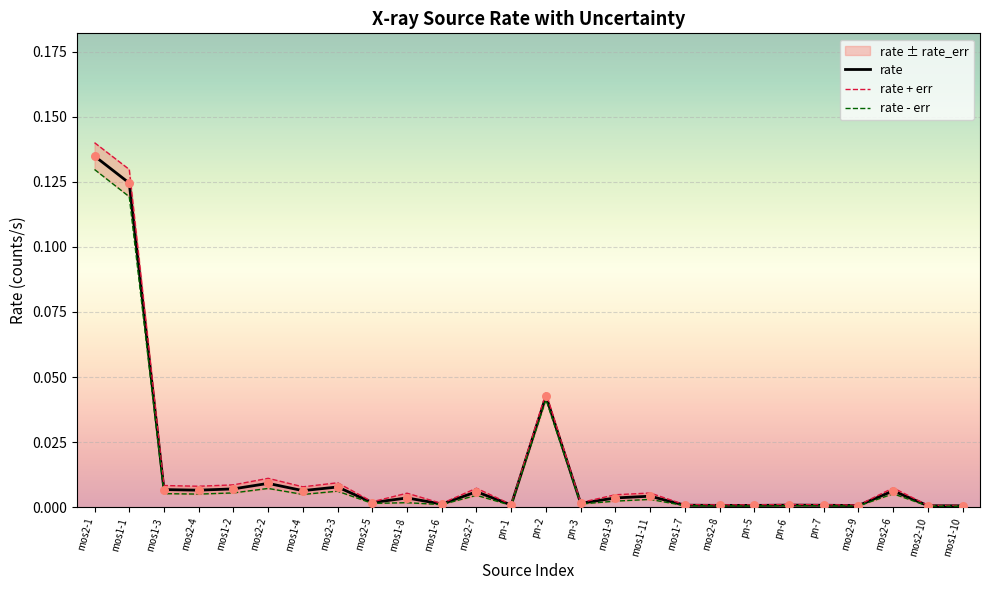

At which label does rate reach its peak?

mos2-1